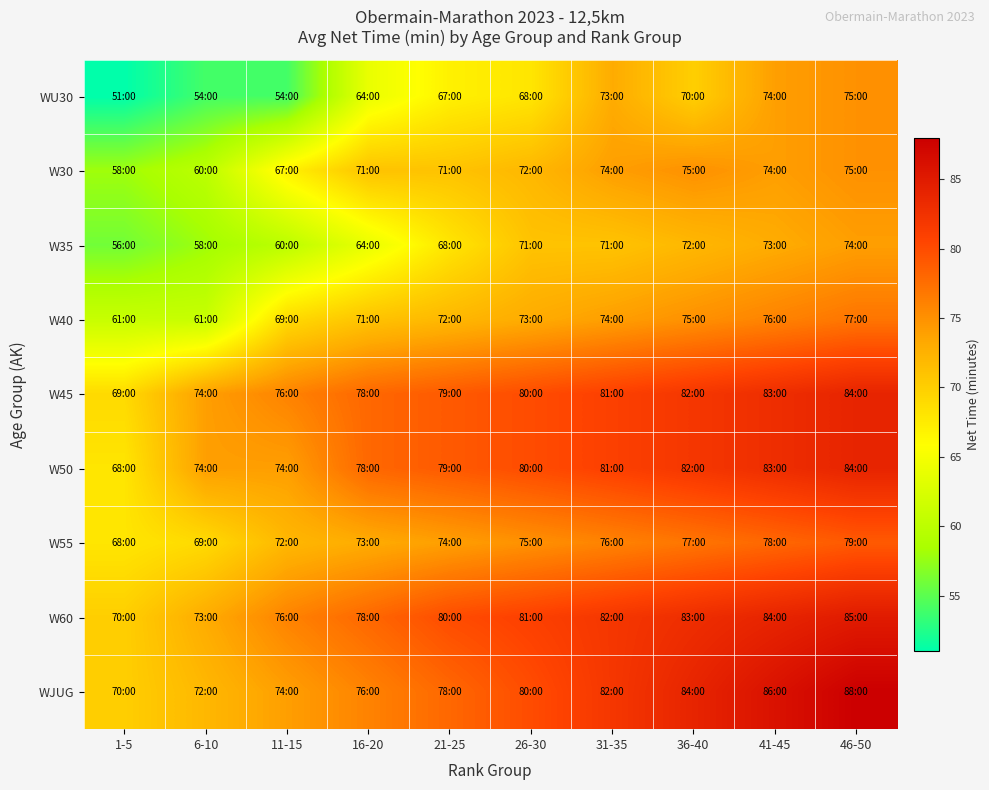

Reading left to right, what are all the values shown in this chart?

WU30: 1-5=51	6-10=54	11-15=54	16-20=64	21-25=67	26-30=68	31-35=73	36-40=70	41-45=74	46-50=75
W30: 1-5=58	6-10=60	11-15=67	16-20=71	21-25=71	26-30=72	31-35=74	36-40=75	41-45=74	46-50=75
W35: 1-5=56	6-10=58	11-15=60	16-20=64	21-25=68	26-30=71	31-35=71	36-40=72	41-45=73	46-50=74
W40: 1-5=61	6-10=61	11-15=69	16-20=71	21-25=72	26-30=73	31-35=74	36-40=75	41-45=76	46-50=77
W45: 1-5=69	6-10=74	11-15=76	16-20=78	21-25=79	26-30=80	31-35=81	36-40=82	41-45=83	46-50=84
W50: 1-5=68	6-10=74	11-15=74	16-20=78	21-25=79	26-30=80	31-35=81	36-40=82	41-45=83	46-50=84
W55: 1-5=68	6-10=69	11-15=72	16-20=73	21-25=74	26-30=75	31-35=76	36-40=77	41-45=78	46-50=79
W60: 1-5=70	6-10=73	11-15=76	16-20=78	21-25=80	26-30=81	31-35=82	36-40=83	41-45=84	46-50=85
WJUG: 1-5=70	6-10=72	11-15=74	16-20=76	21-25=78	26-30=80	31-35=82	36-40=84	41-45=86	46-50=88